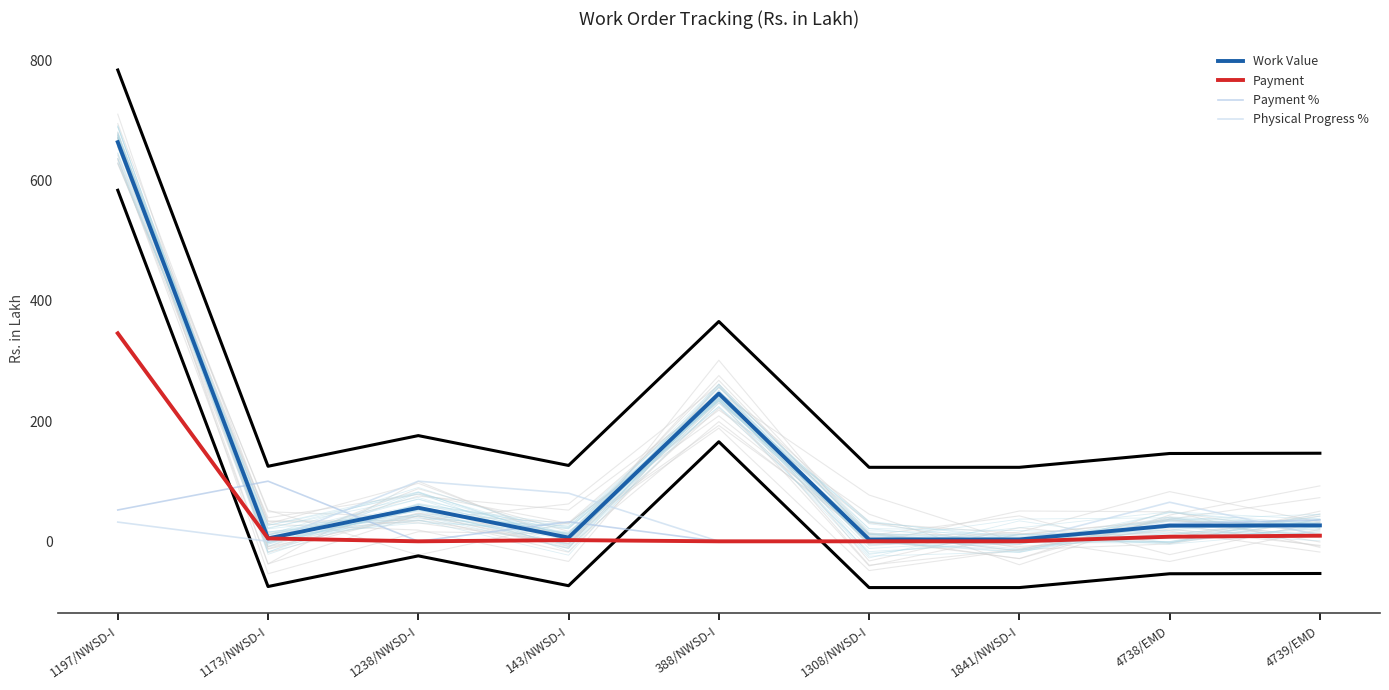

What is the average value of the Physical Progress % series?

31.9